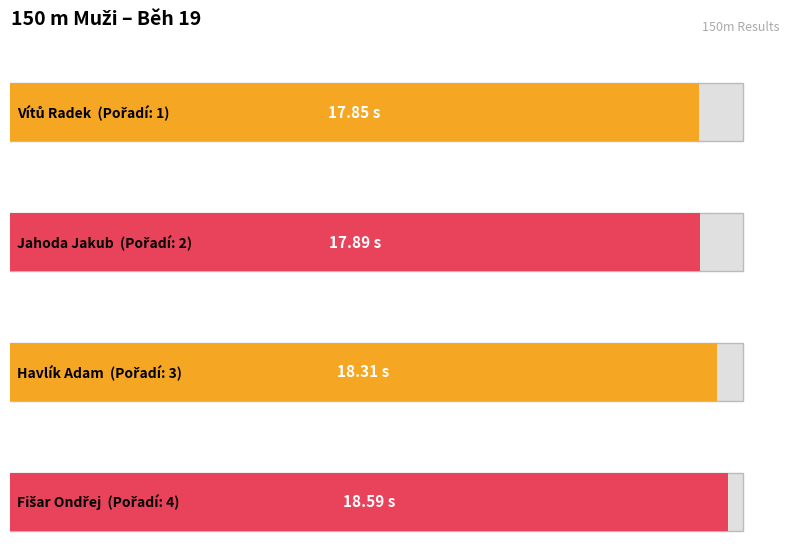

What is the maximum value shown in the chart?

18.6